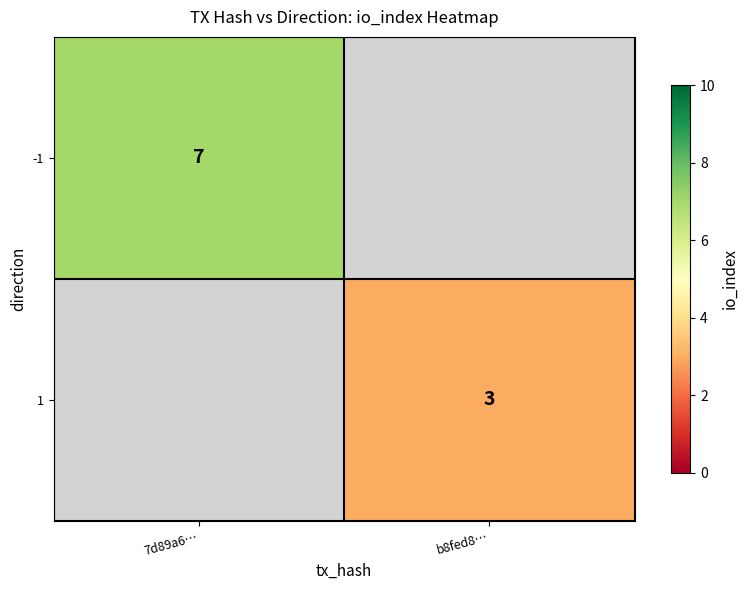

What is the smallest value displayed?

3.0